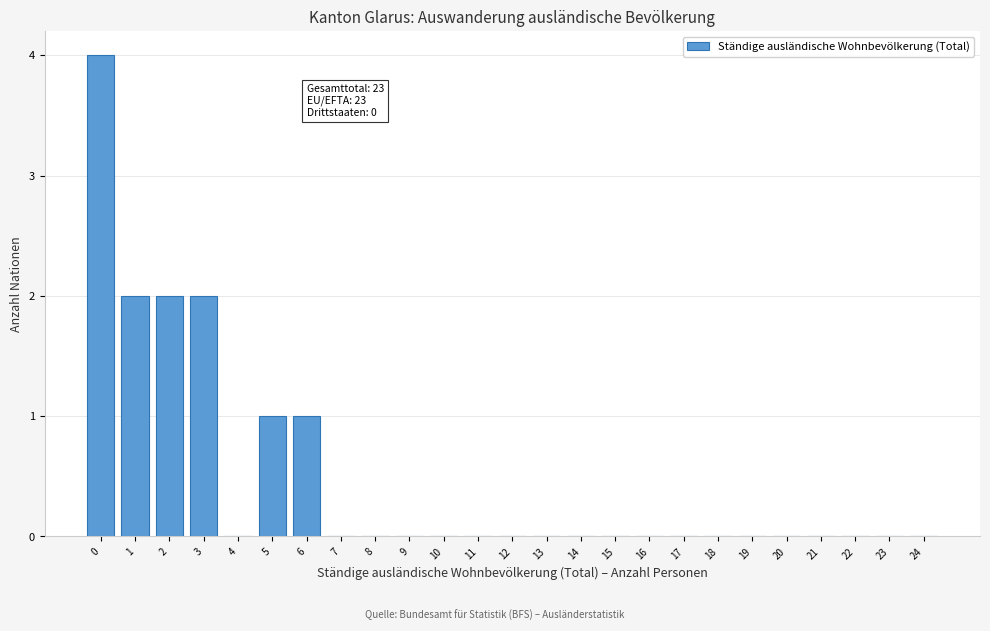

Reading right to left, list all the values displayed in this chart.

24=0	23=0	22=0	21=0	20=0	19=0	18=0	17=0	16=0	15=0	14=0	13=0	12=0	11=0	10=0	9=0	8=0	7=0	6=1	5=1	4=0	3=2	2=2	1=2	0=4